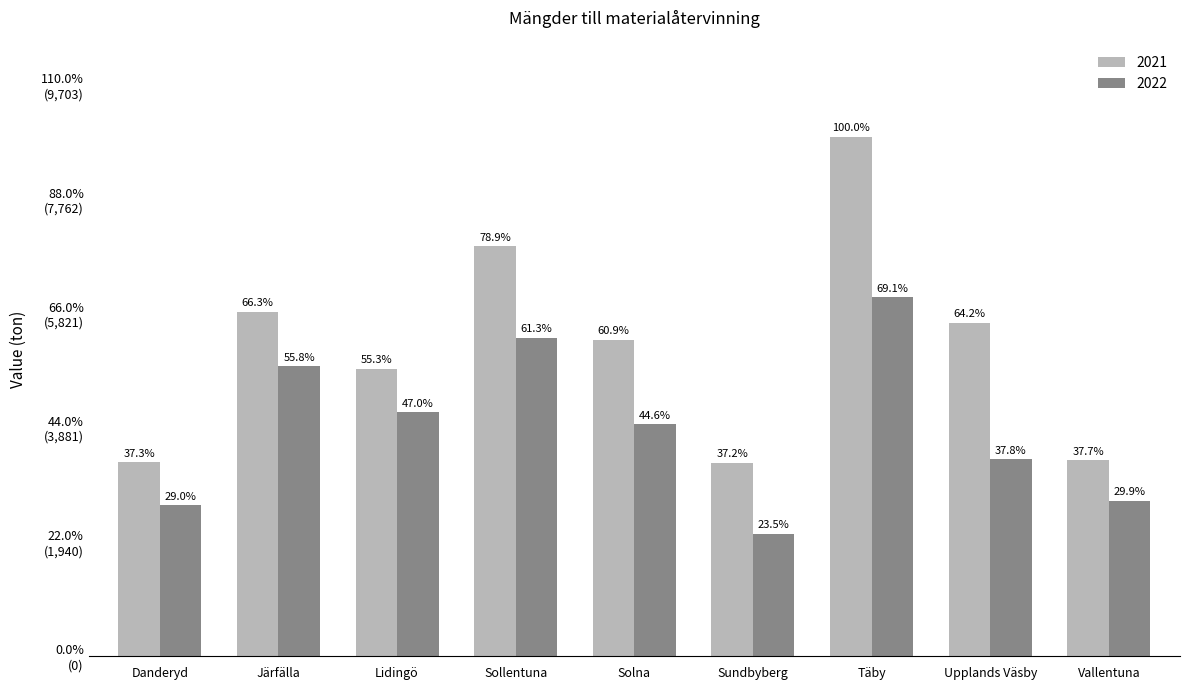

Are the bars horizontal?

No